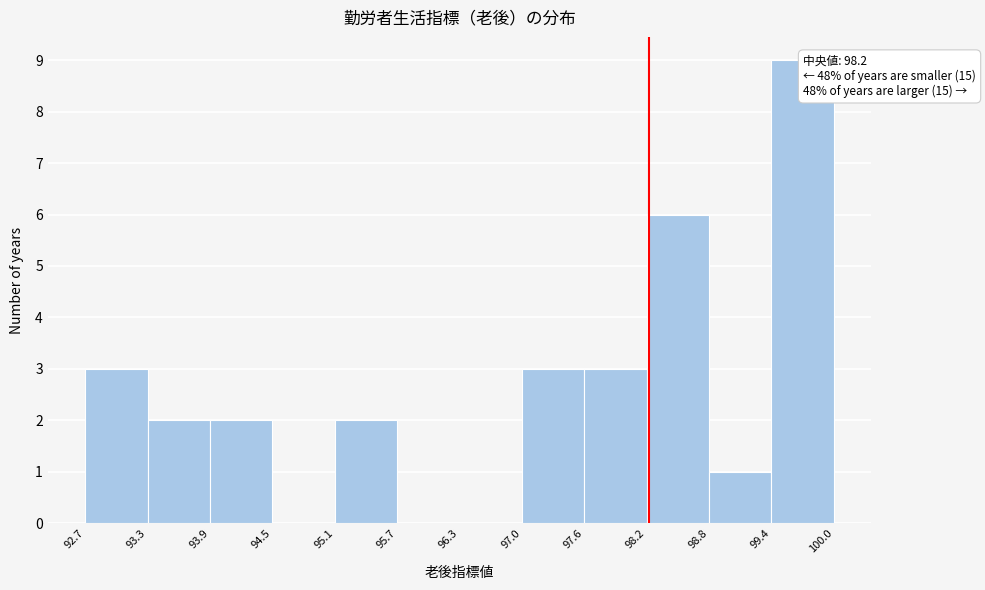

Which range on the x-axis has the tallest bar?

99.4 to 100.0